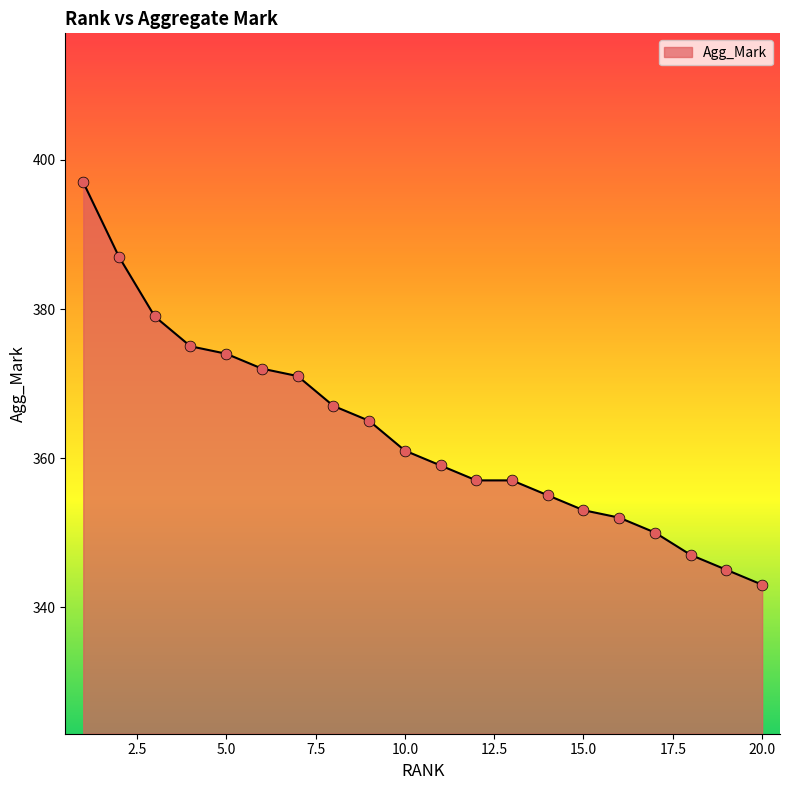

What is the difference between the maximum and minimum values?

54